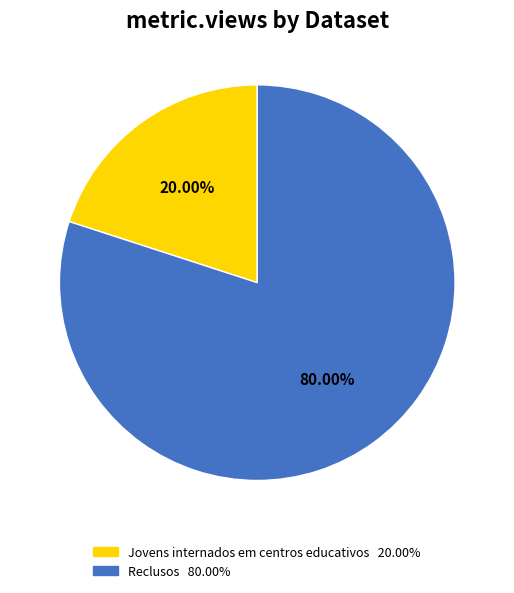

Which has a higher value, Jovens internados em centros educativos or Reclusos?

Reclusos